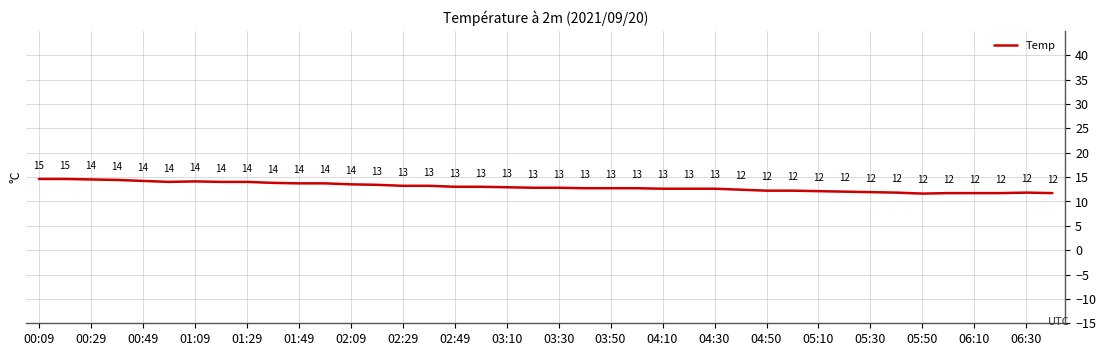

What is the smallest value displayed?

11.6